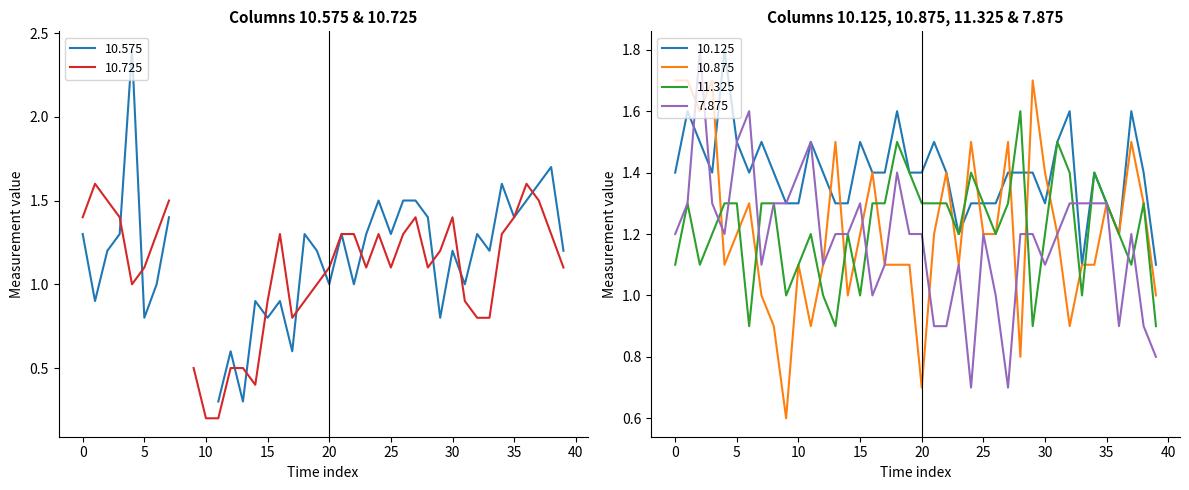

What is the lowest value of the 7.875 series?

0.7